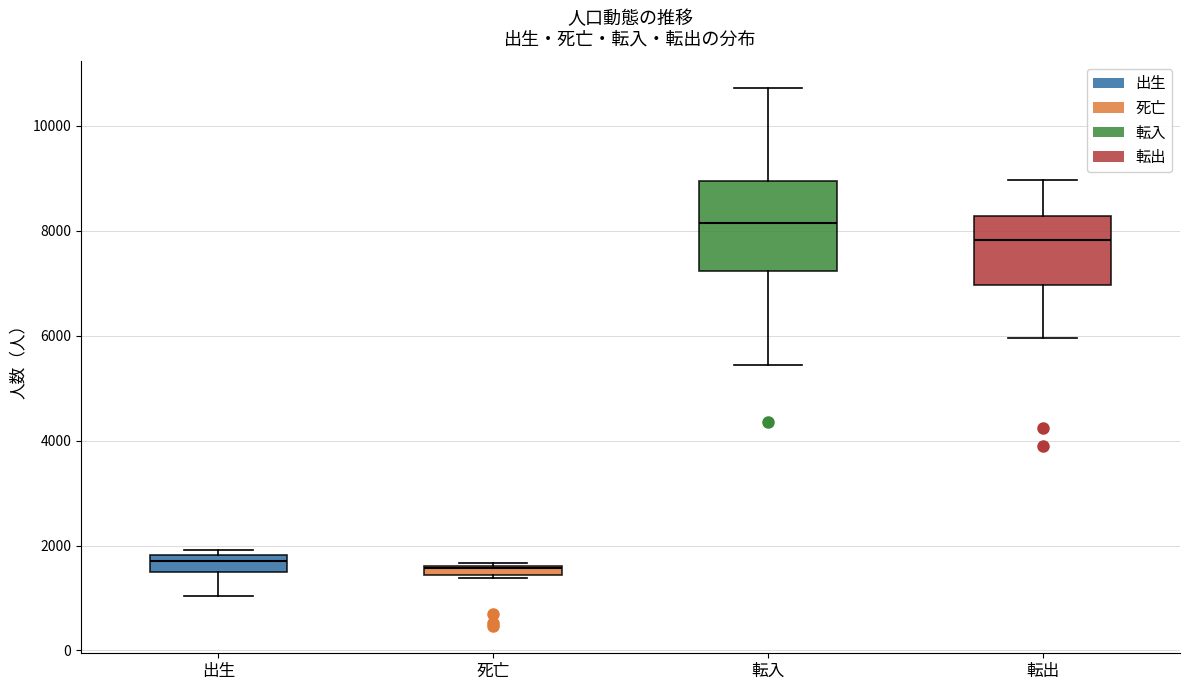

Where is the upper edge of the box for 死亡 on the y-axis? The values are not printed on the chart, so give them approximately, as read against the axis.

1600